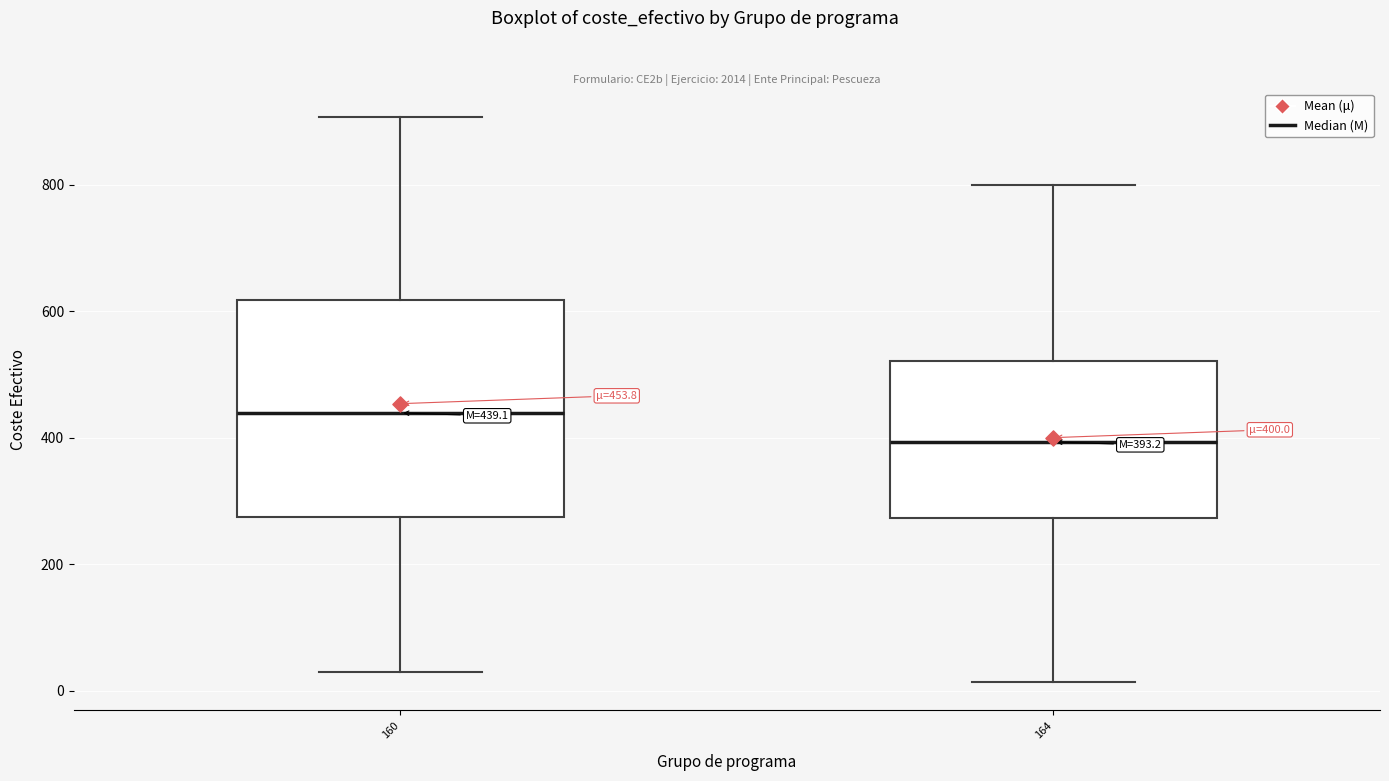

Which box is the tallest, from its lower edge to its upper edge?

160